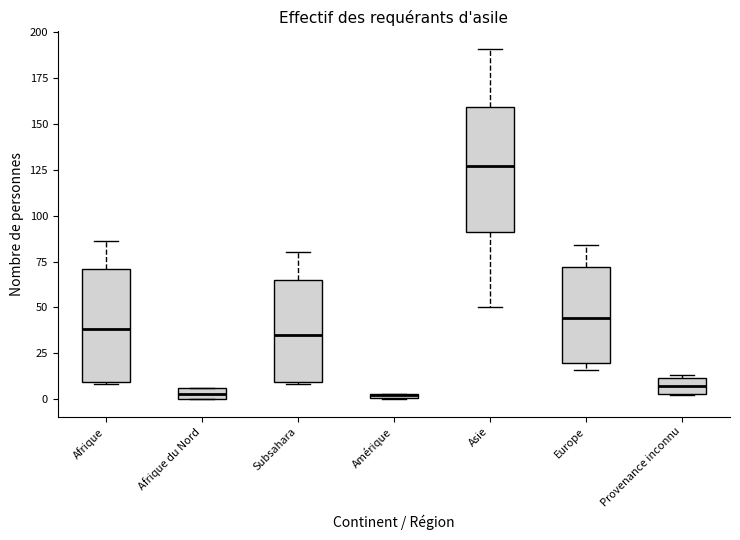

Where does the upper whisker of the box for Subsahara end on the y-axis? The values are not printed on the chart, so give them approximately, as read against the axis.

80